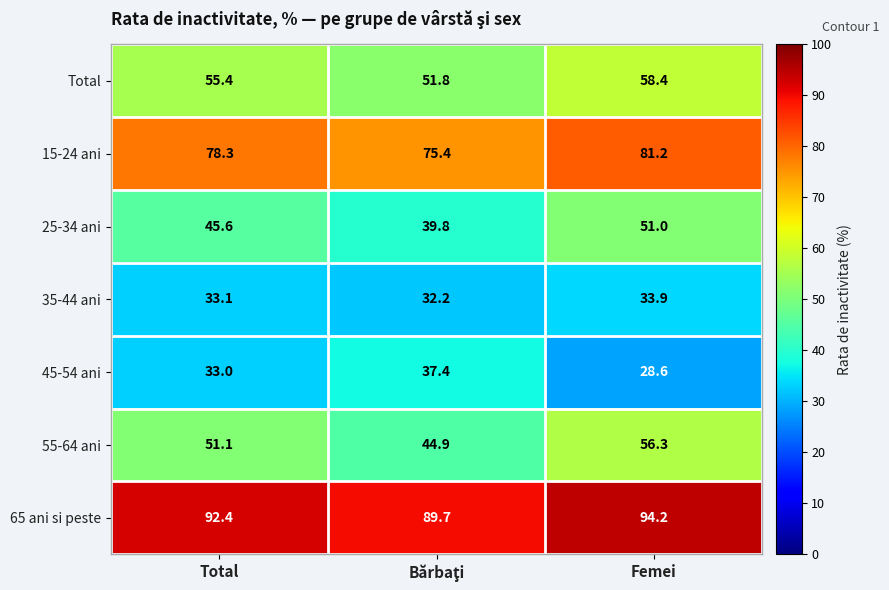

Reading left to right, what are all the values shown in this chart?

Total: 55.4	51.8	58.4
15-24 ani: 78.3	75.4	81.2
25-34 ani: 45.6	39.8	51.0
35-44 ani: 33.1	32.2	33.9
45-54 ani: 33.0	37.4	28.6
55-64 ani: 51.1	44.9	56.3
65 ani si peste: 92.4	89.7	94.2